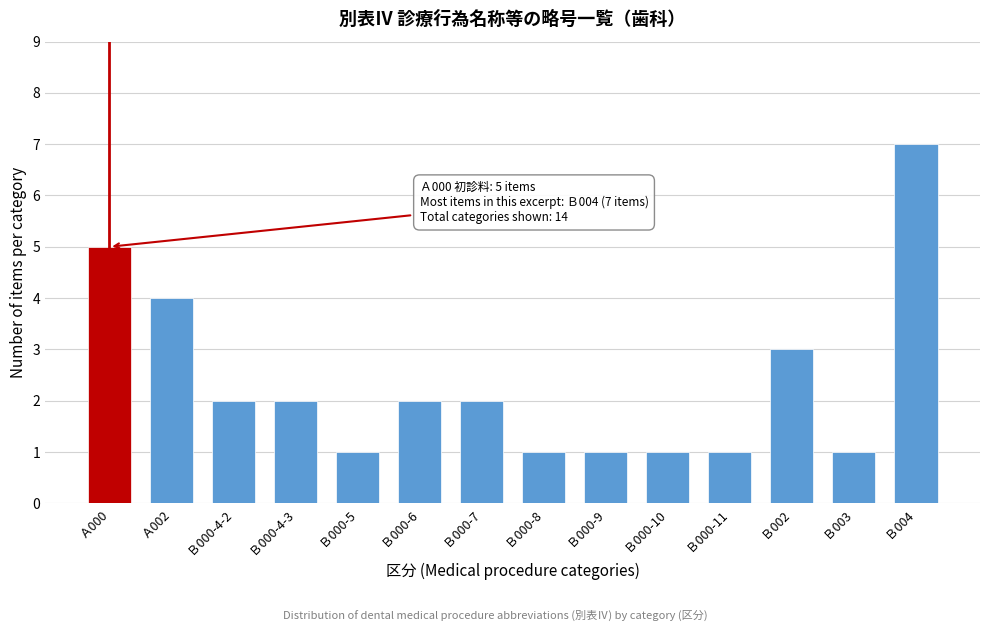

Reading right to left, transcribe all the data shown in this chart.

7	1	3	1	1	1	1	2	2	1	2	2	4	5